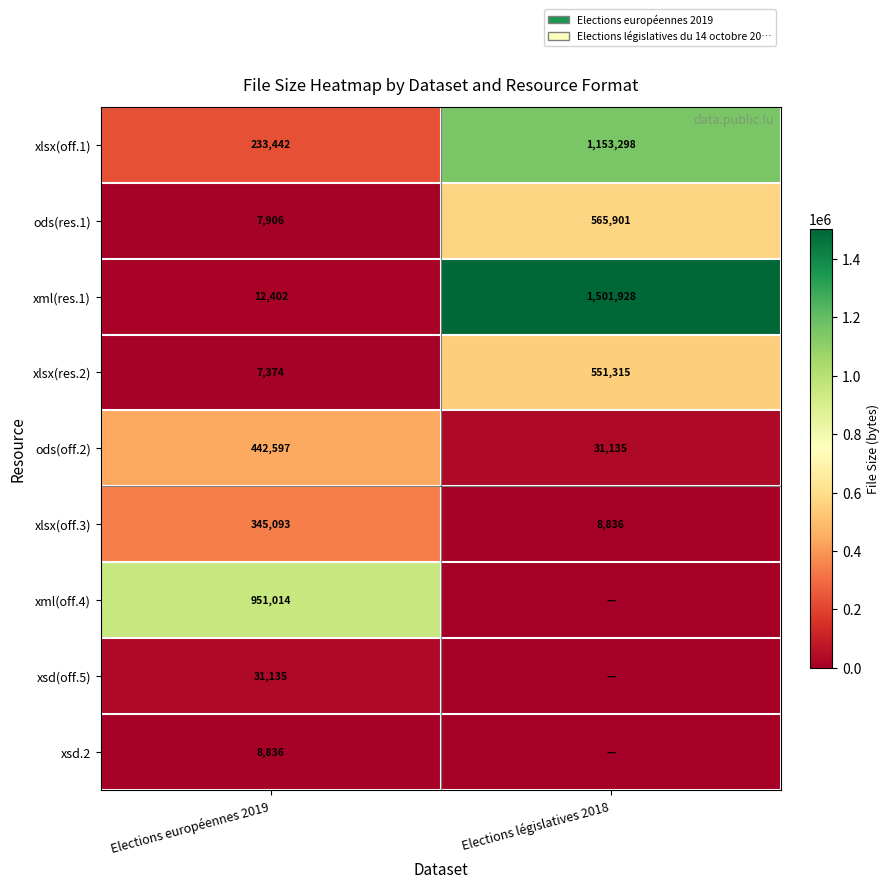

Is the value of xsd(off.5) at Elections européennes 2019 greater than the value of ods(res.1) at Elections européennes 2019?

Yes